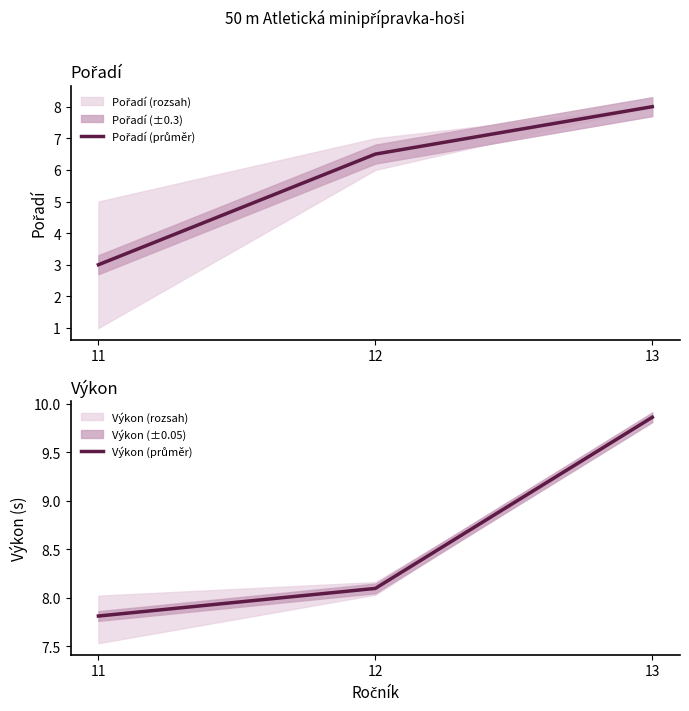

Which series has the widest spread of values?

Pořadí (průměr)